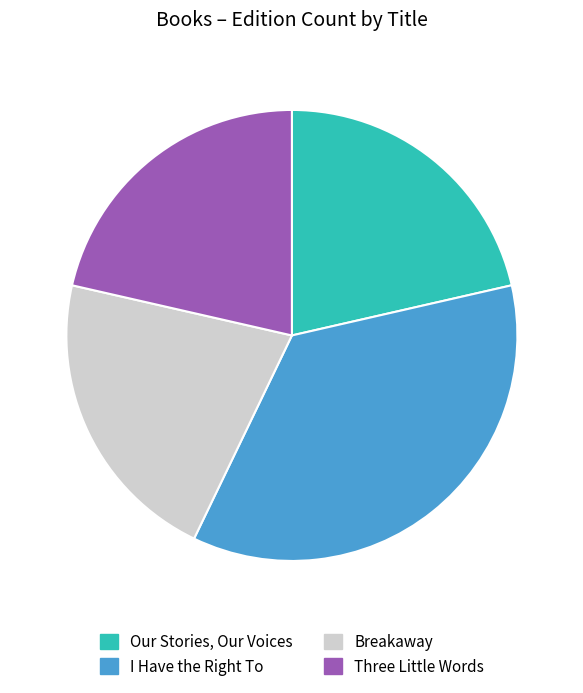

Is there any slice that represents more than half of the pie?

No